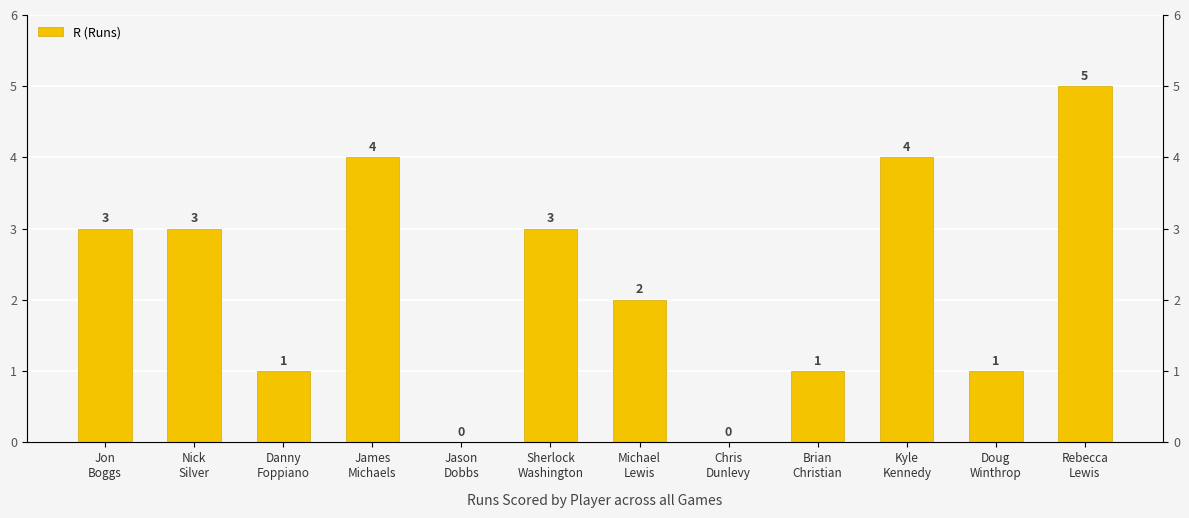

Are the bars horizontal?

No